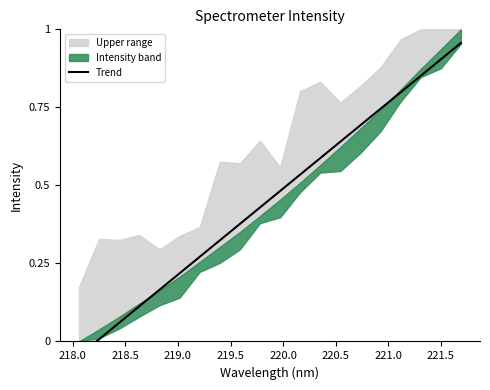

Does the chart have visible grid lines?

No